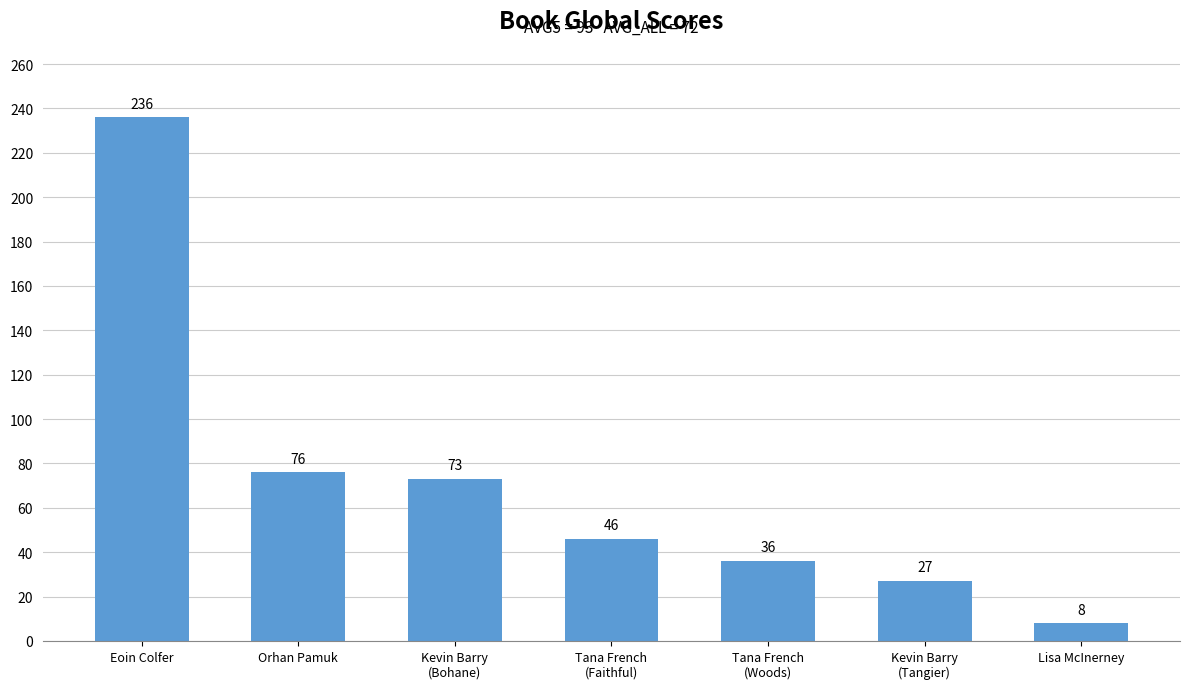

At which category does the chart reach its minimum across all series?

Lisa McInerney